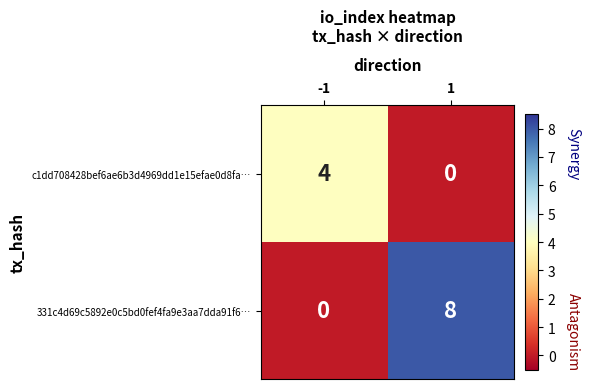

Read the 331c4d69c5892e0c5bd0fef4fa9e3aa7dda91f6… value at 1.

8